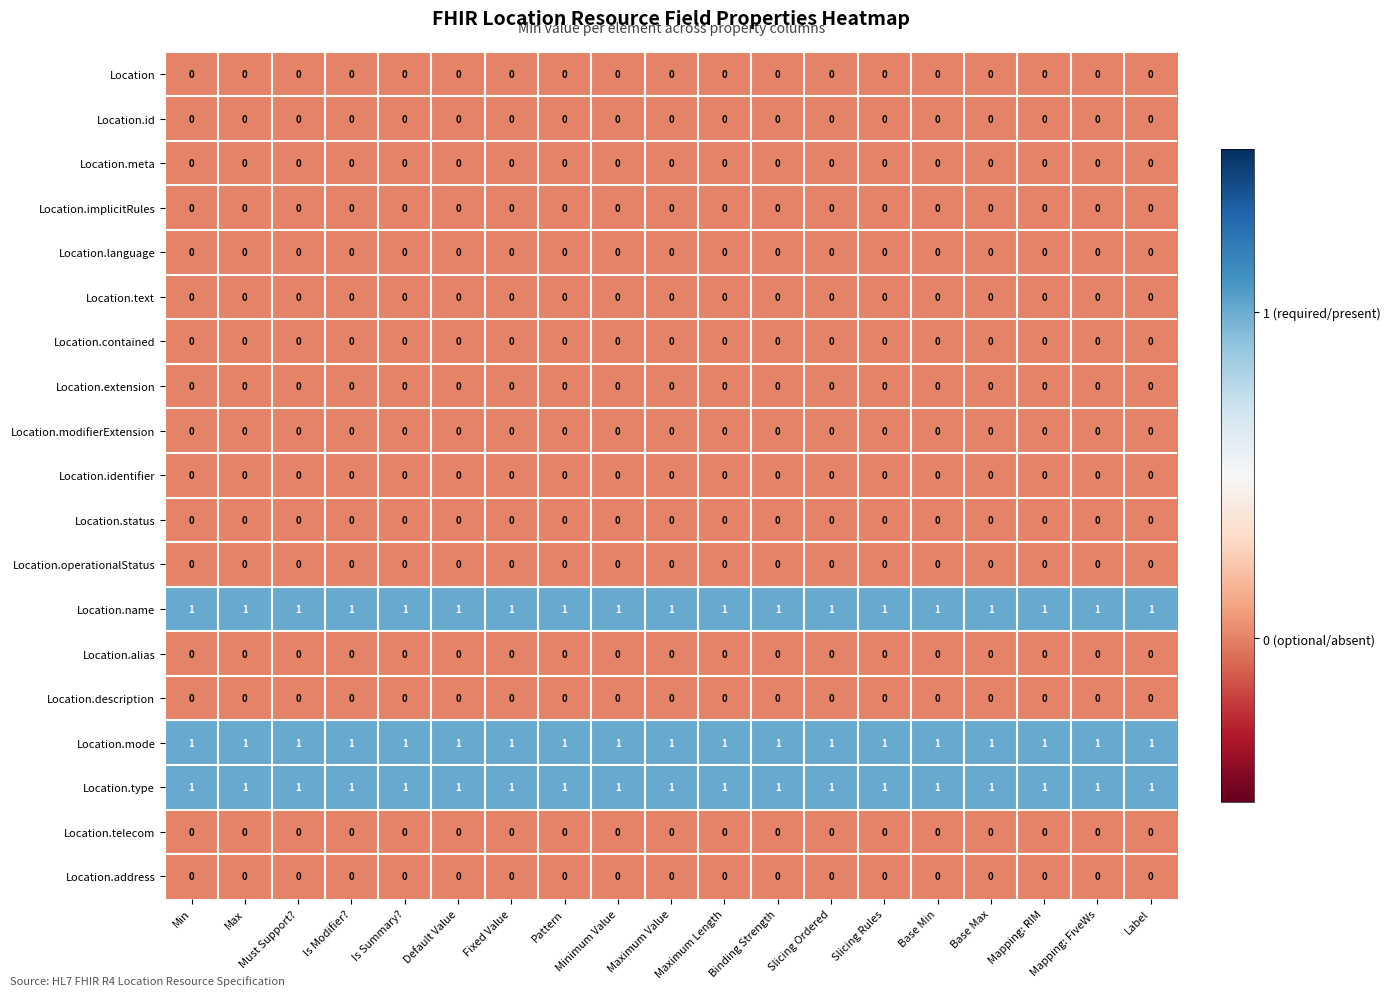

What is the total value across all series at Binding Strength?

3